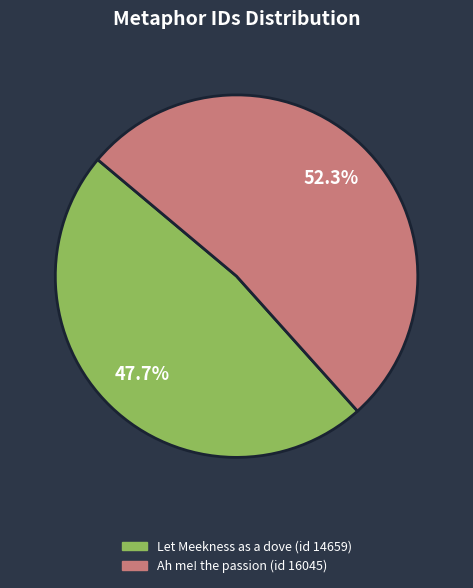

What is the largest slice in the pie chart?

Ah me! the passion (id 16045)